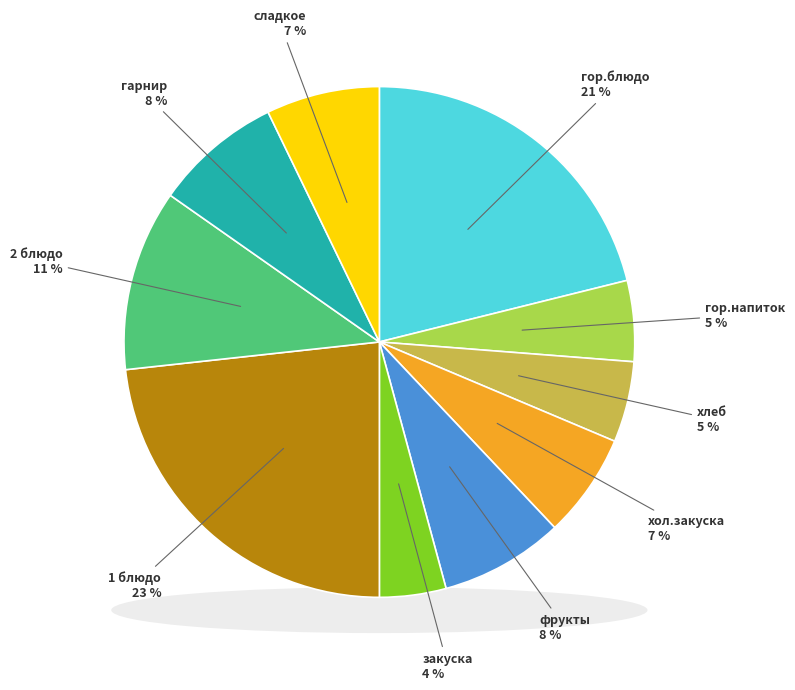

Does any single category account for the majority?

No